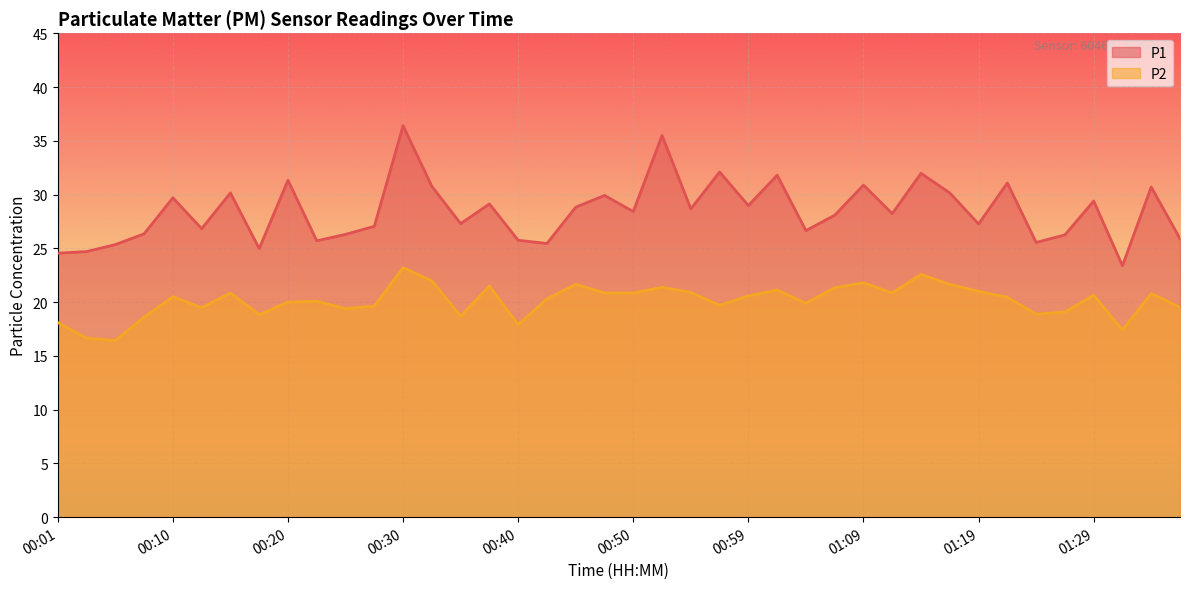

What are all the series names shown in the legend?

P1, P2